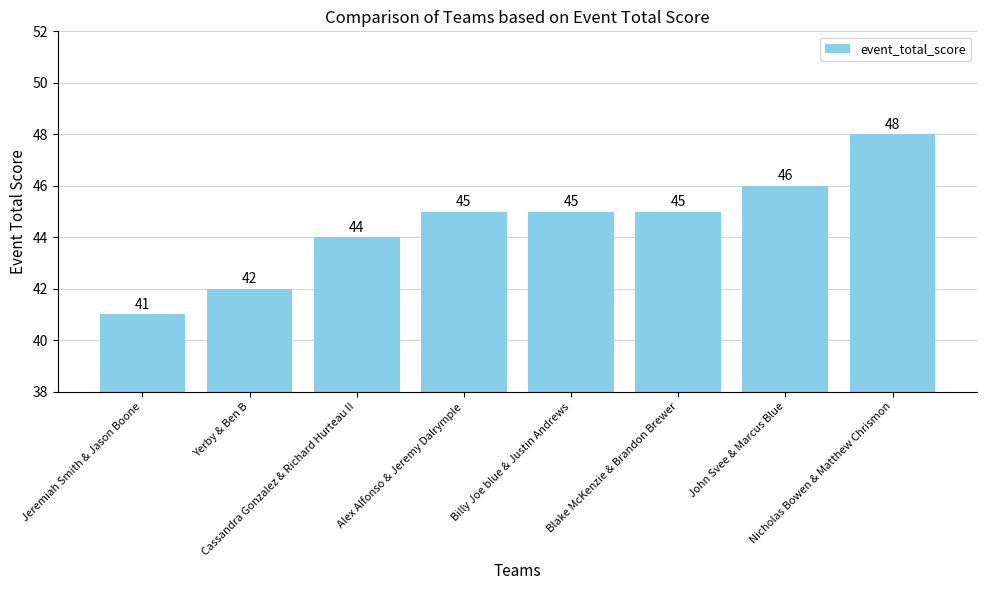

What is the smallest value displayed?

41